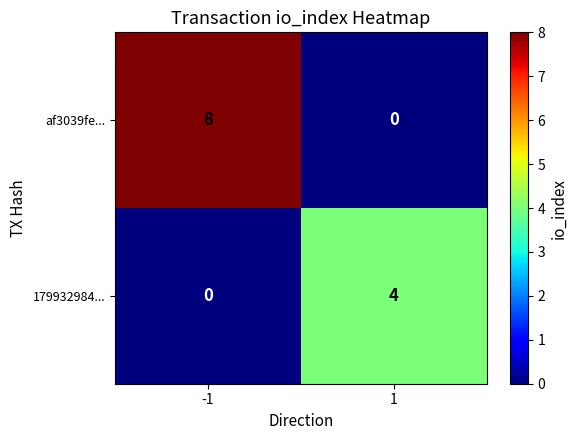

At how many categories does at least one series exceed 5?

1